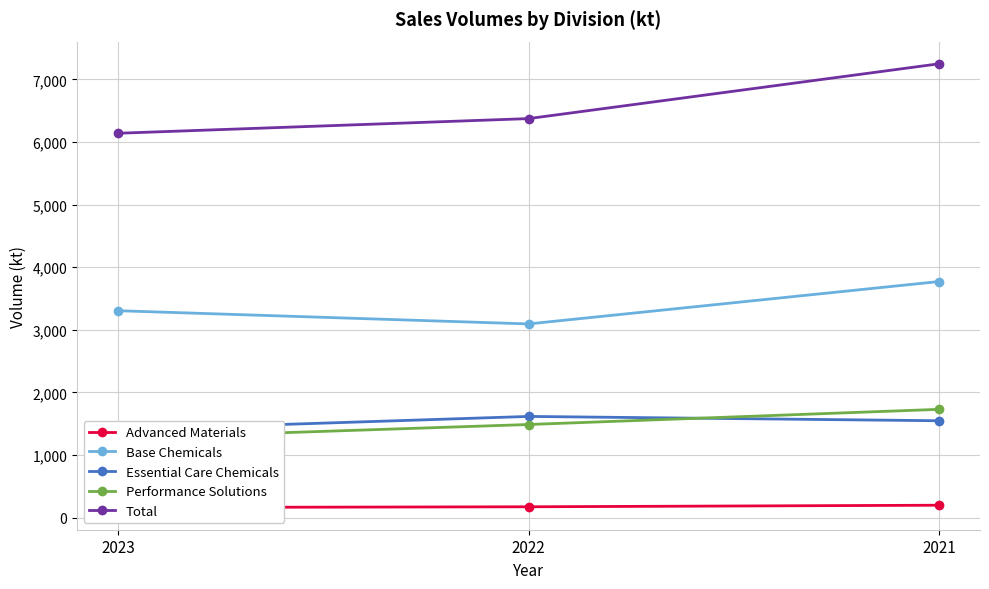

What is the value of the Essential Care Chemicals point at the 1st from the left?

1403